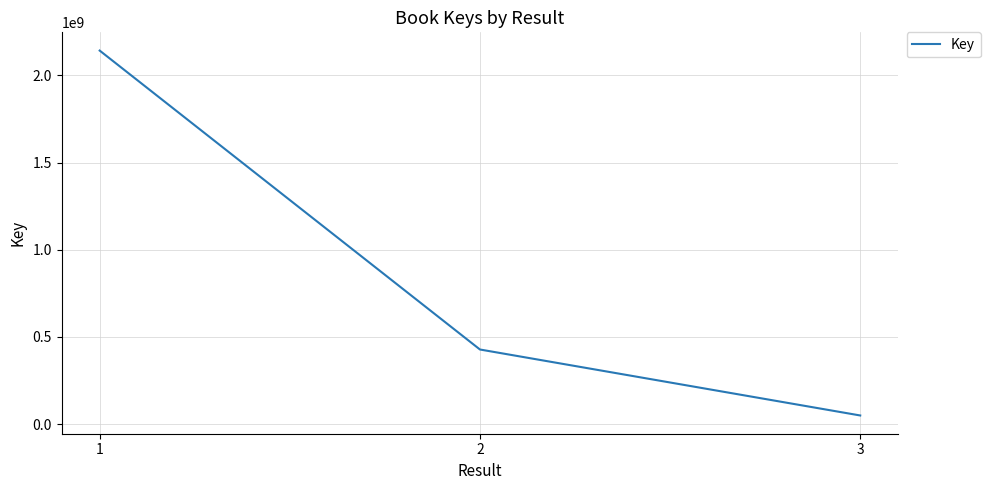

List the labels in order of value, largest first.

1, 2, 3